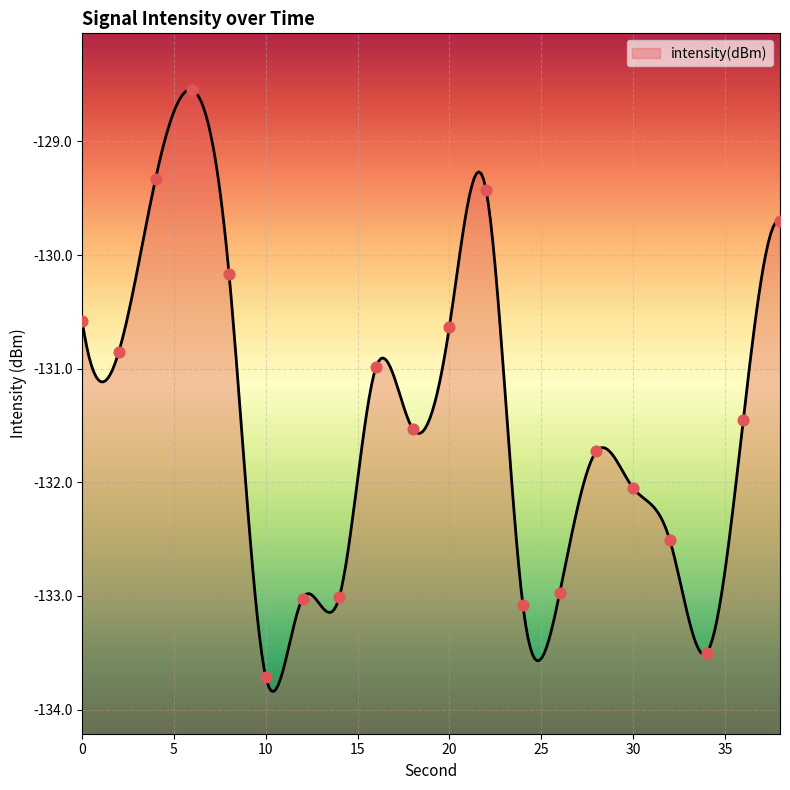

Between 16 and 38, which is larger?

38